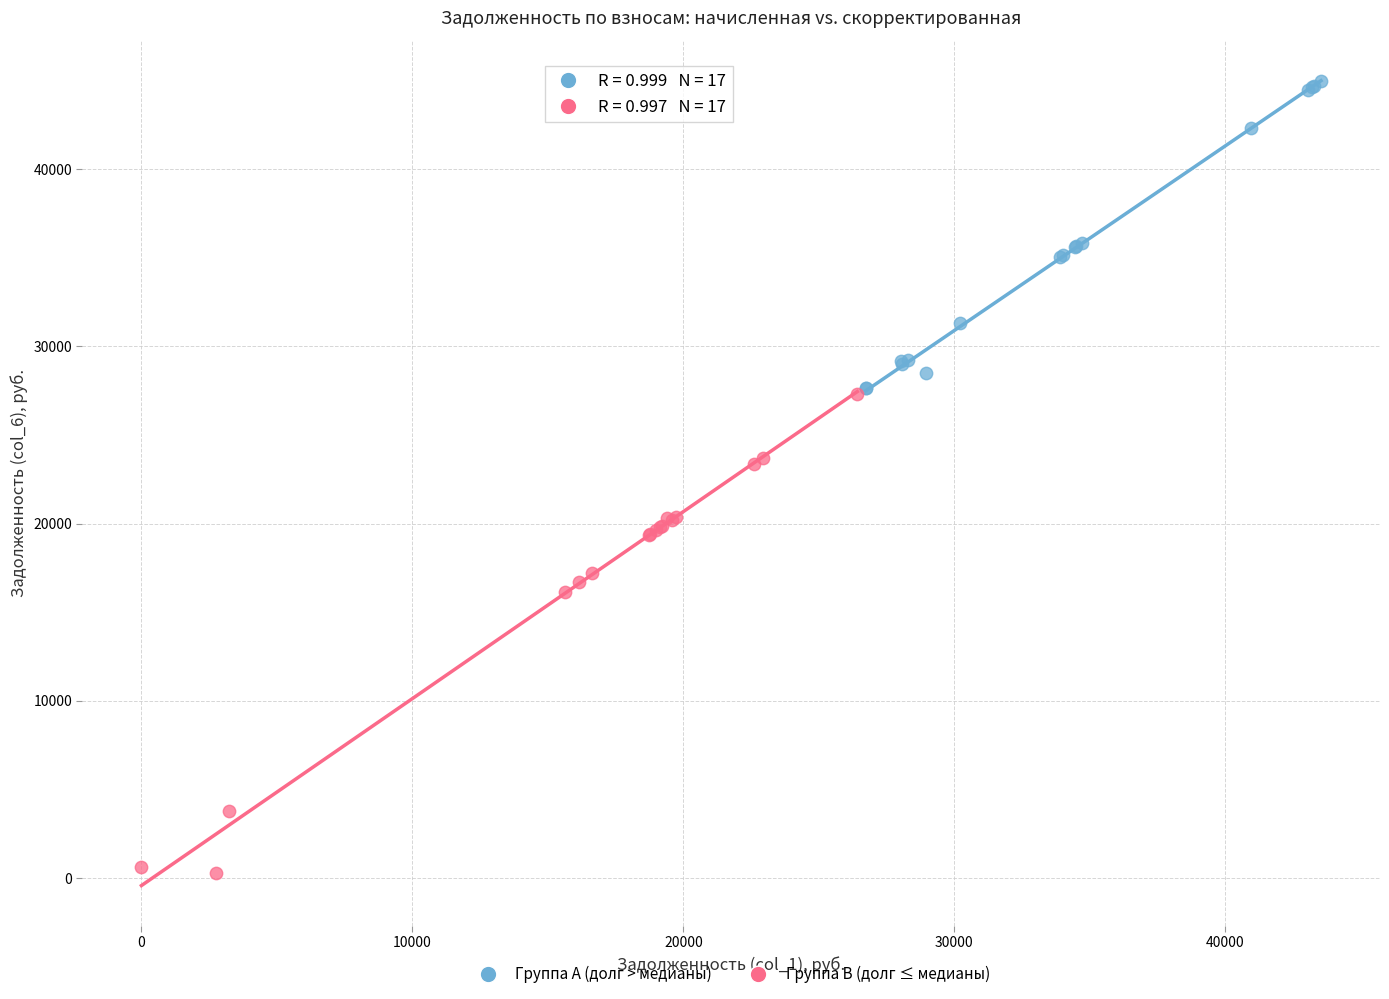

Which series reaches the minimum Y coordinate?

Группа B (долг ≤ медианы)